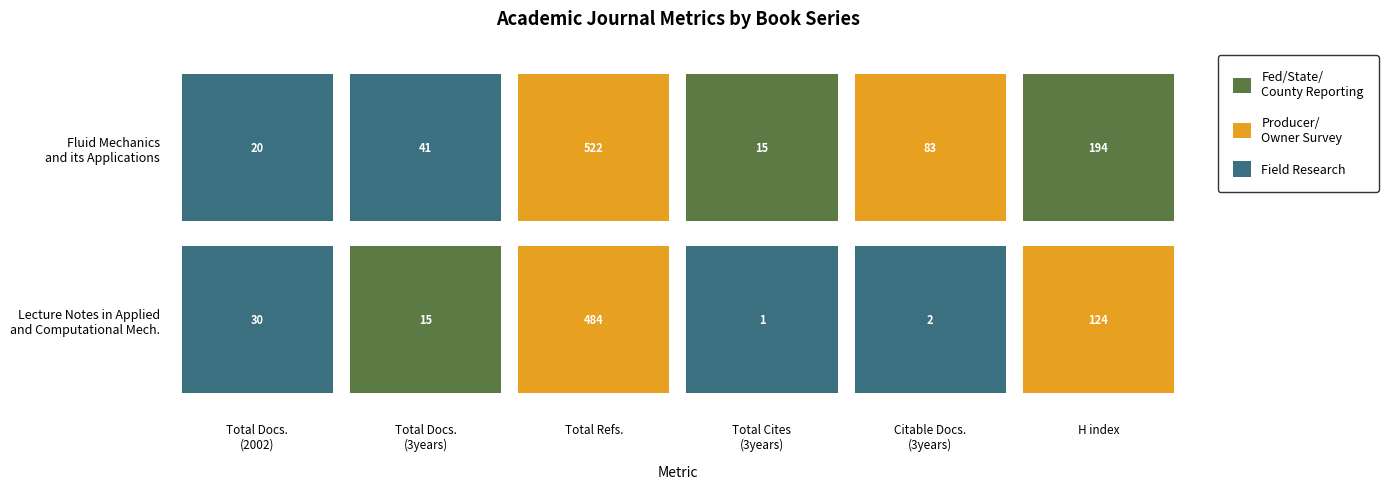

Which series has the largest total across all categories?

Fluid Mechanics
and its Applications